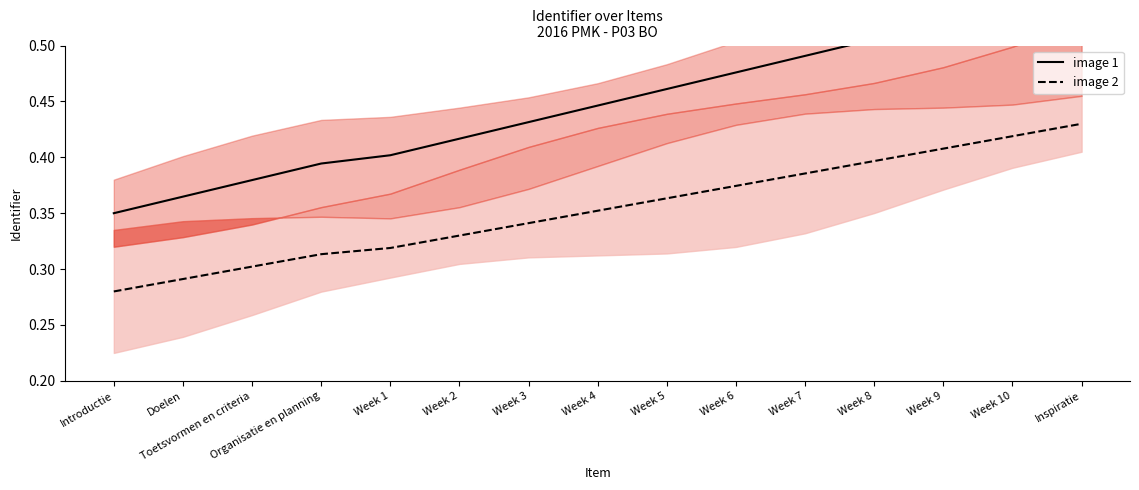

The value of image 1 at Week 5 is 0.6. True or false?

False